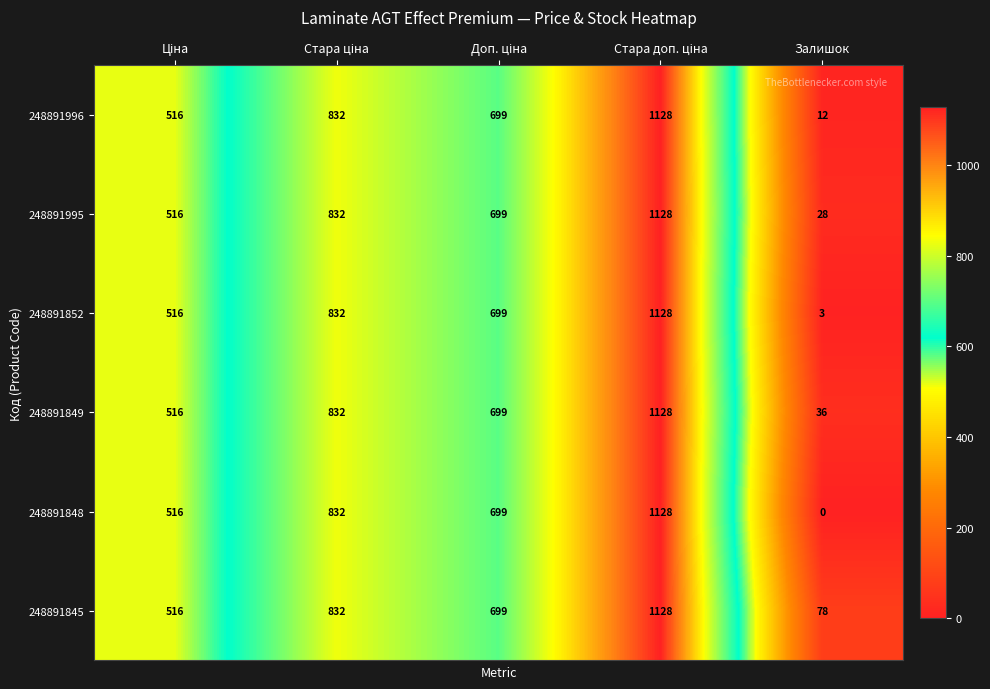

Is it true that 248891995 equals 28 at Залишок?

True